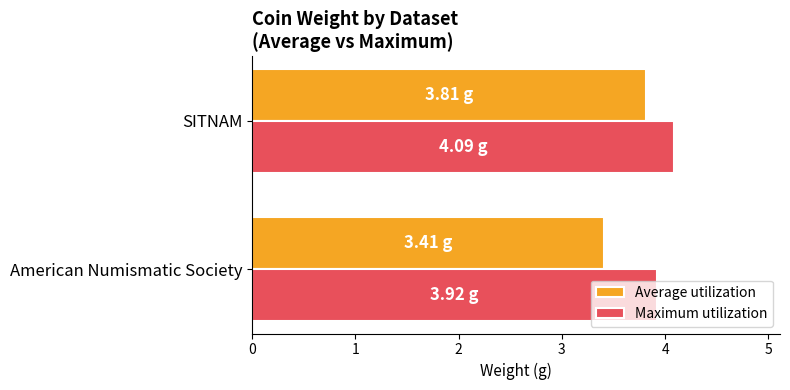

What is the spread (max minus min) of values at SITNAM?

0.3